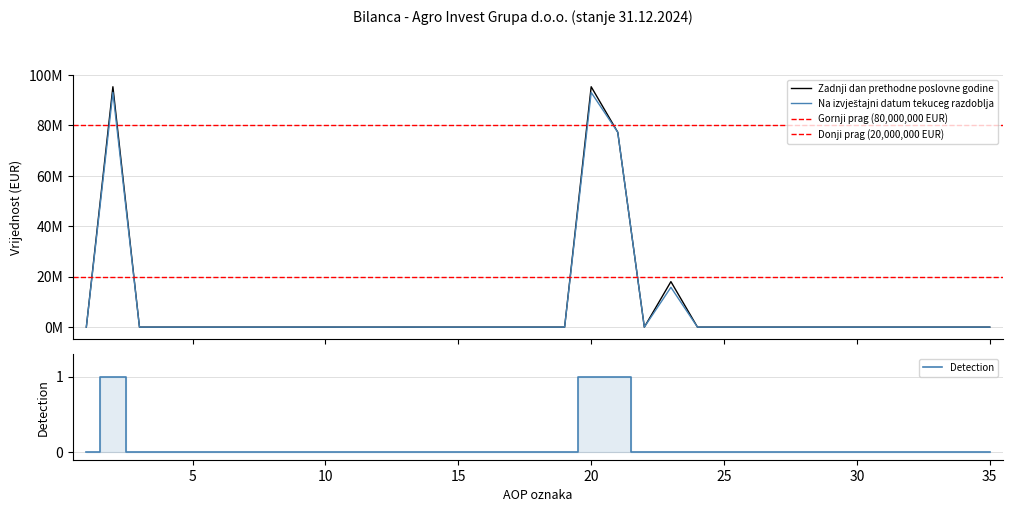

True or false: Na izvještajni datum tekuceg razdoblja and Zadnji dan prethodne poslovne godine intersect in this chart.

False